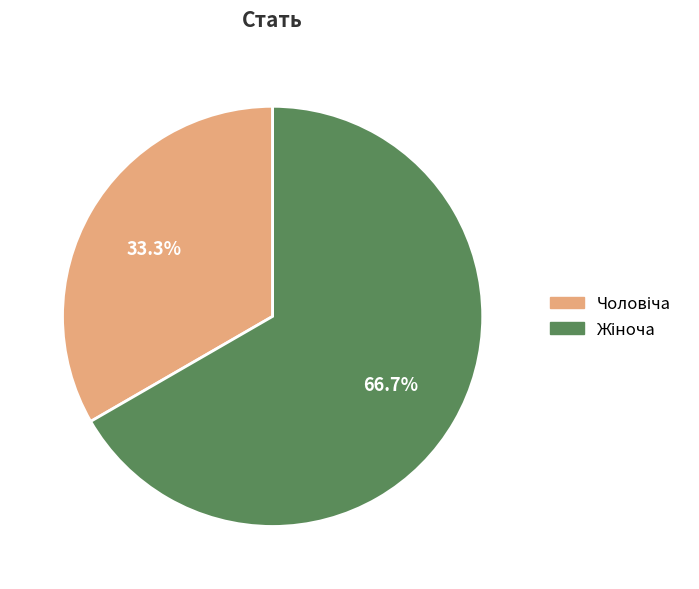

Is there a majority slice in this chart?

Yes